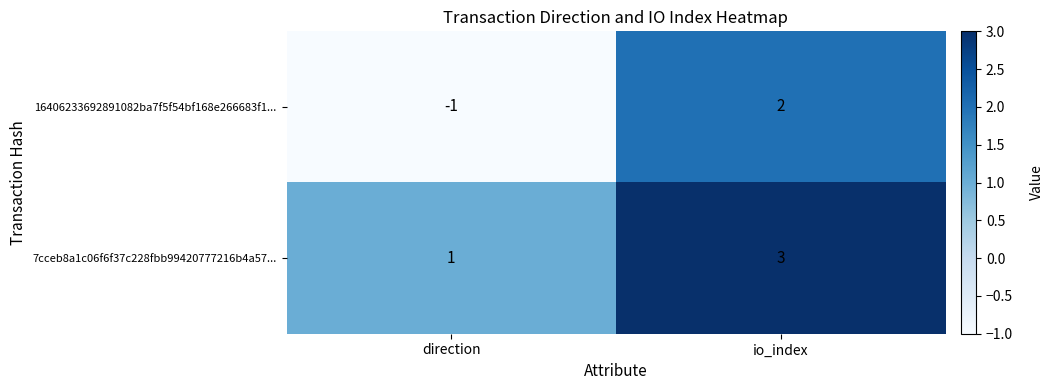

How many data points in 7cceb8a1c06f6f37c228fbb99420777216b4a57... are less than 3?

1